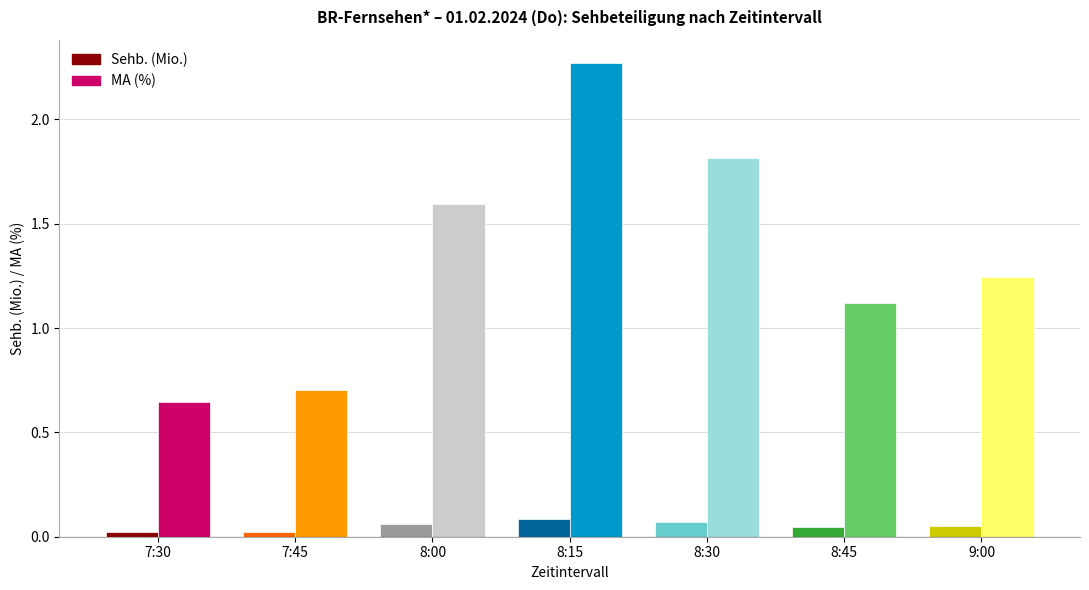

The value of Sehb. (Mio.) at 8:45 is 0.0. True or false?

False